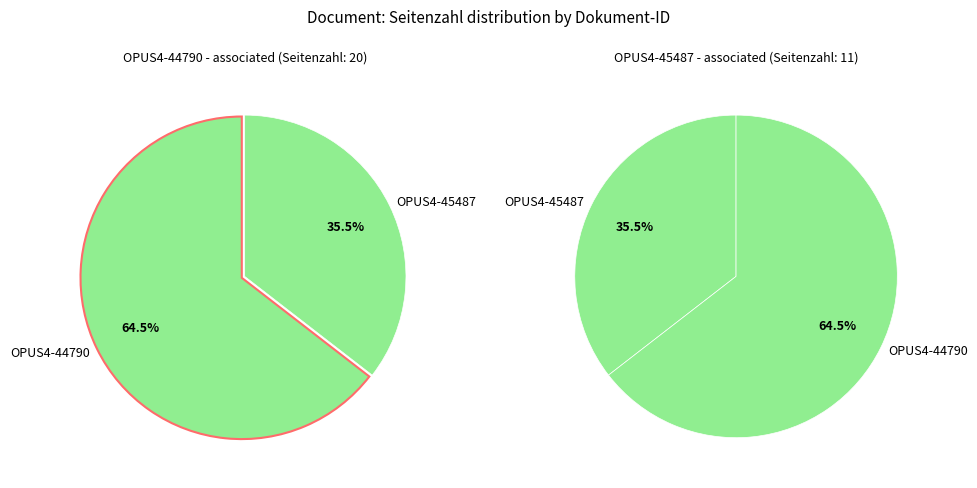

Which slice represents more than half of the pie?

OPUS4-44790